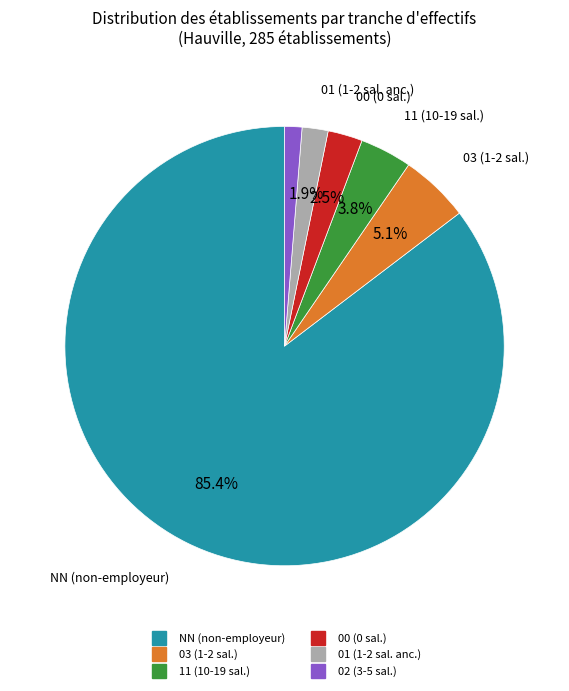

To the nearest percent, what is the average slice percentage?

17%